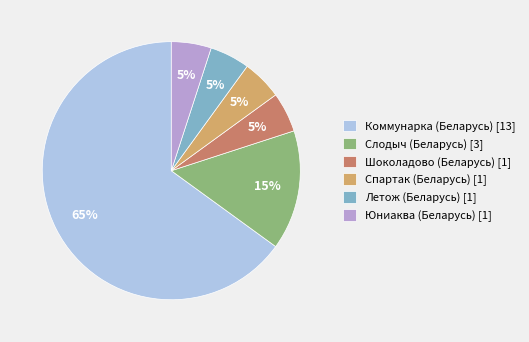

How many slices are in this pie chart?

6